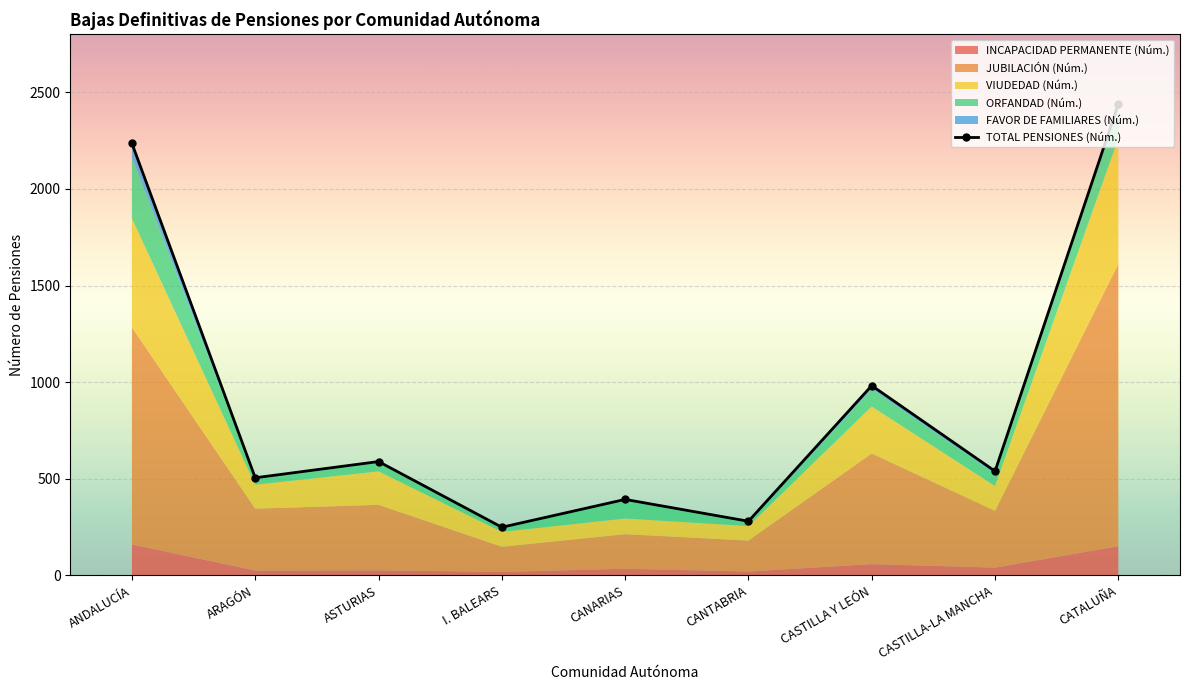

What is the sum of all INCAPACIDAD PERMANENTE (Núm.) values?

532